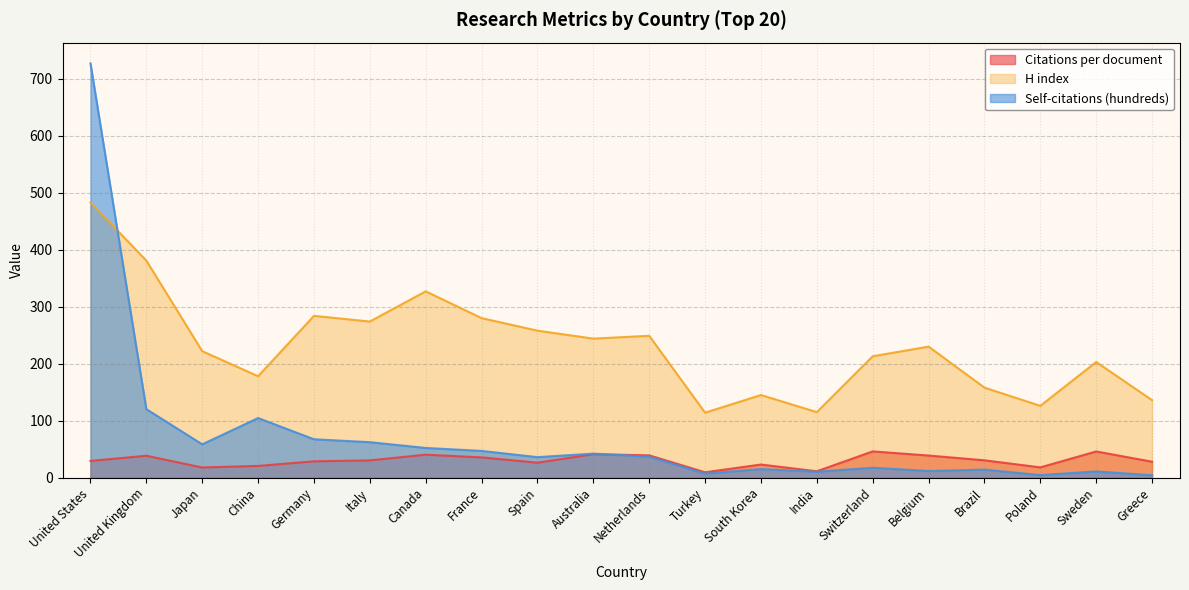

List the series in order of their peak value, lowest first.

Citations per document, H index, Self-citations (hundreds)